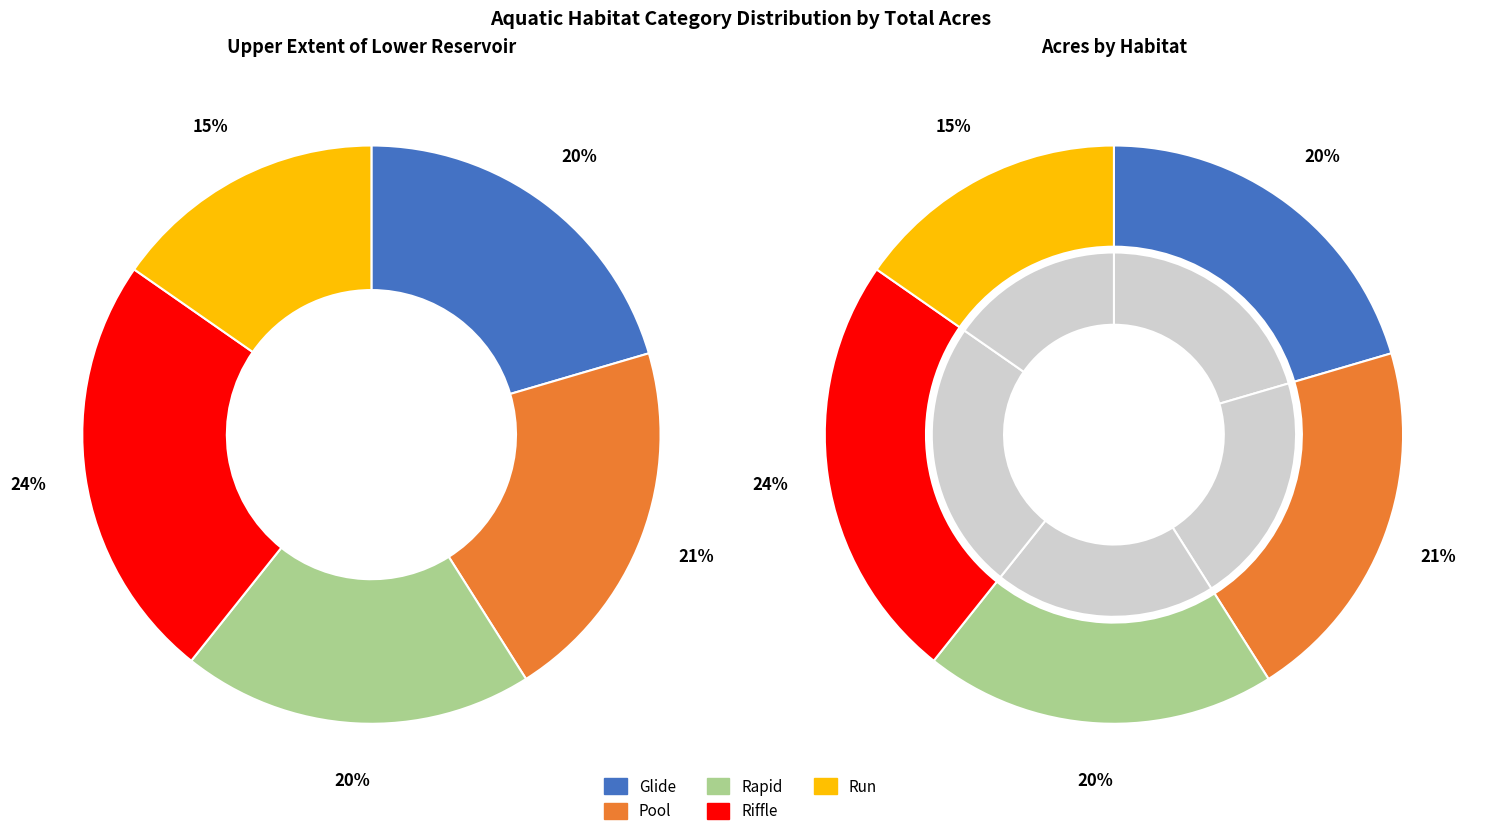

The Run slice represents 9% of the pie. True or false?

False